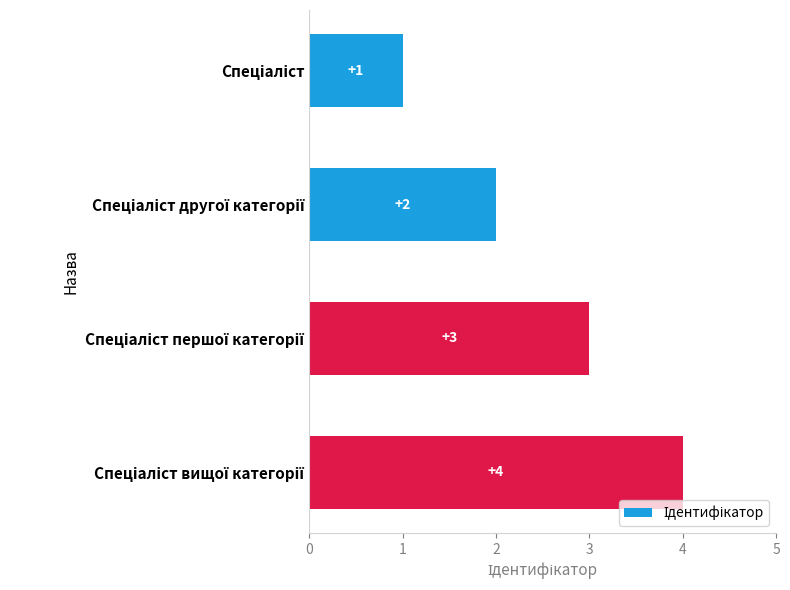

What is the difference between the maximum and minimum values?

3